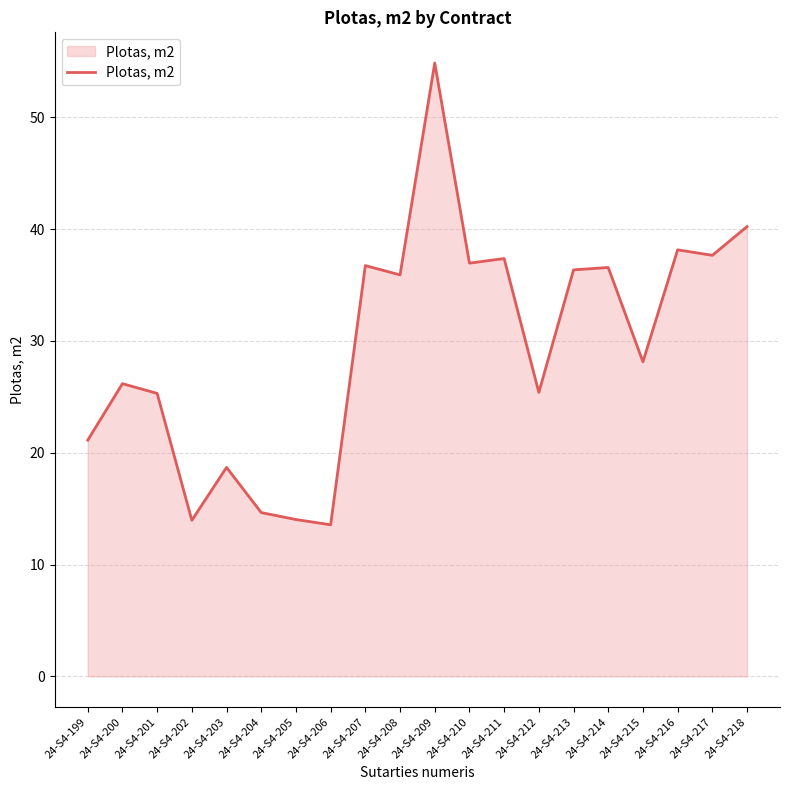

True or false: the data shows 10.0 at 24-S4-212.

False